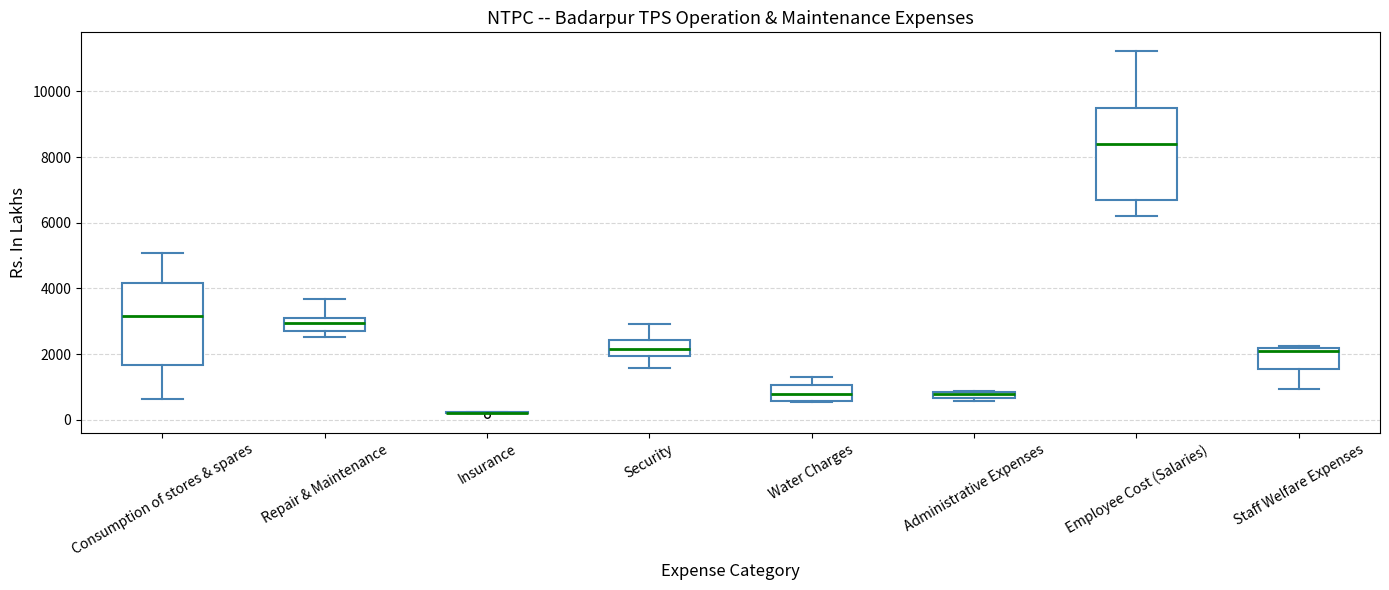

Comparing the boxes themselves (not the whiskers), which one is the tallest?

Employee Cost (Salaries)